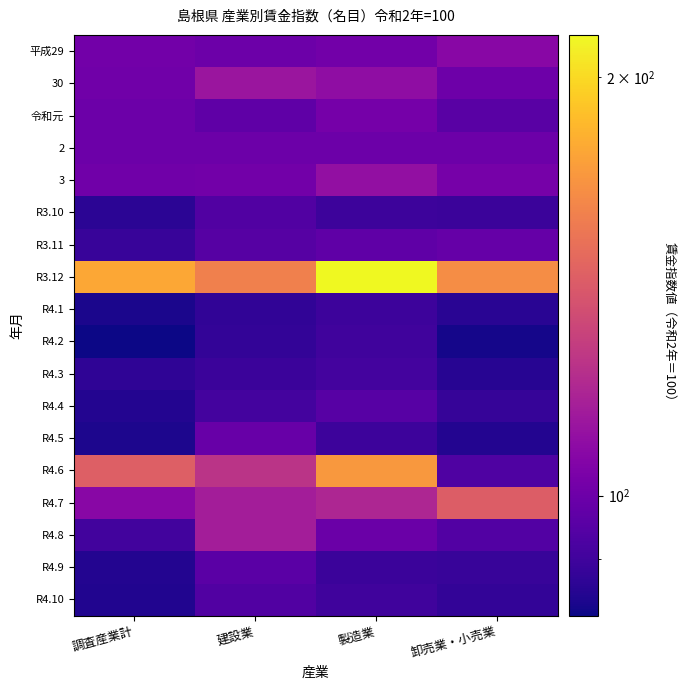

Reading left to right, what are all the values shown in this chart?

平成29: 調査産業計=101.2	建設業=99.9	製造業=101.3	卸売業・小売業=107.1
30: 調査産業計=100.9	建設業=112.8	製造業=109.3	卸売業・小売業=100.4
令和元: 調査産業計=99.9	建設業=96.9	製造業=102.1	卸売業・小売業=95.5
2: 調査産業計=100.0	建設業=100.0	製造業=100.0	卸売業・小売業=100.0
3: 調査産業計=101.1	建設業=101.3	製造業=110.0	卸売業・小売業=102.7
R3.10: 調査産業計=86.2	建設業=93.8	製造業=89.7	卸売業・小売業=89.2
R3.11: 調査産業計=88.7	建設業=94.6	製造業=96.9	卸売業・小売業=98.2
R3.12: 調査産業計=177.6	建設業=159.1	製造業=214.4	卸売業・小売業=165.4
R4.1: 調査産業計=83.8	建設業=87.2	製造業=89.4	卸売業・小売業=86.1
R4.2: 調査産業計=82.0	建設業=87.6	製造業=90.1	卸売業・小売業=83.0
R4.3: 調査産業計=87.0	建設業=89.3	製造業=90.8	卸売業・小売業=85.6
R4.4: 調査産業計=85.0	建設業=90.8	製造業=95.2	卸売業・小売業=88.1
R4.5: 調査産業計=84.1	建設業=98.7	製造業=89.4	卸売業・小売業=85.1
R4.6: 調査産業計=143.6	建設業=124.6	製造業=170.4	卸売業・小売業=93.3
R4.7: 調査産業計=107.1	建設業=115.7	製造業=119.0	卸売業・小売業=142.8
R4.8: 調査産業計=90.5	建設業=115.8	製造業=99.5	卸売業・小売業=93.9
R4.9: 調査産業計=84.9	建設業=95.8	製造業=89.3	卸売業・小売業=88.4
R4.10: 調査産業計=84.7	建設業=93.8	製造業=90.1	卸売業・小売業=87.7